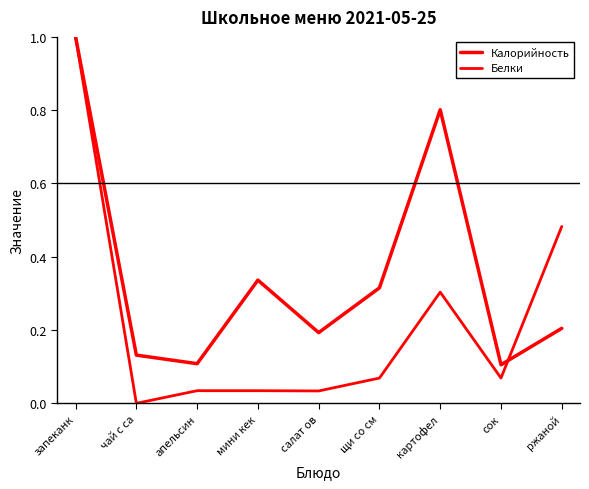

What is the total value across all series at салат ов?

0.2